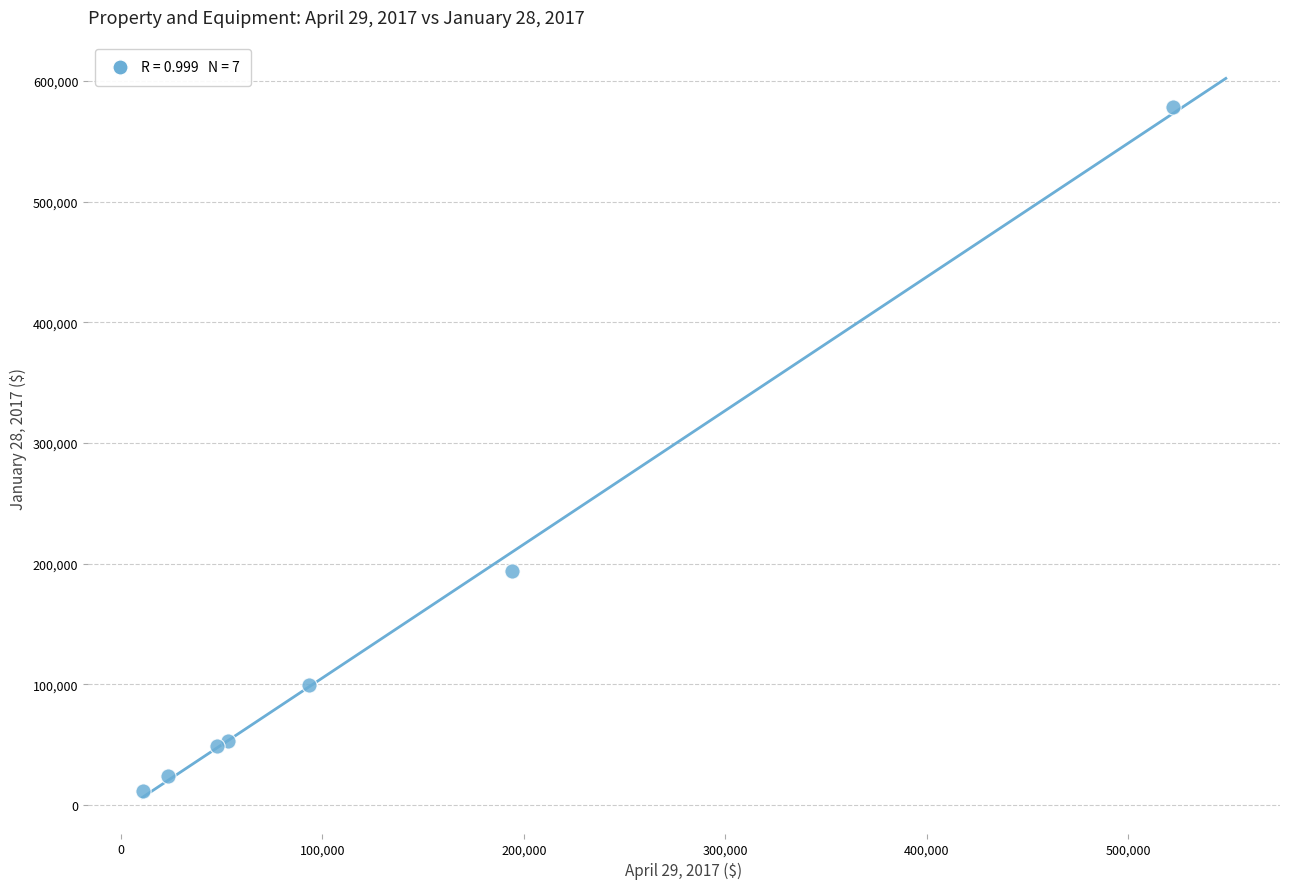

What Y value in the scatter plot is closest to 294744?

194290